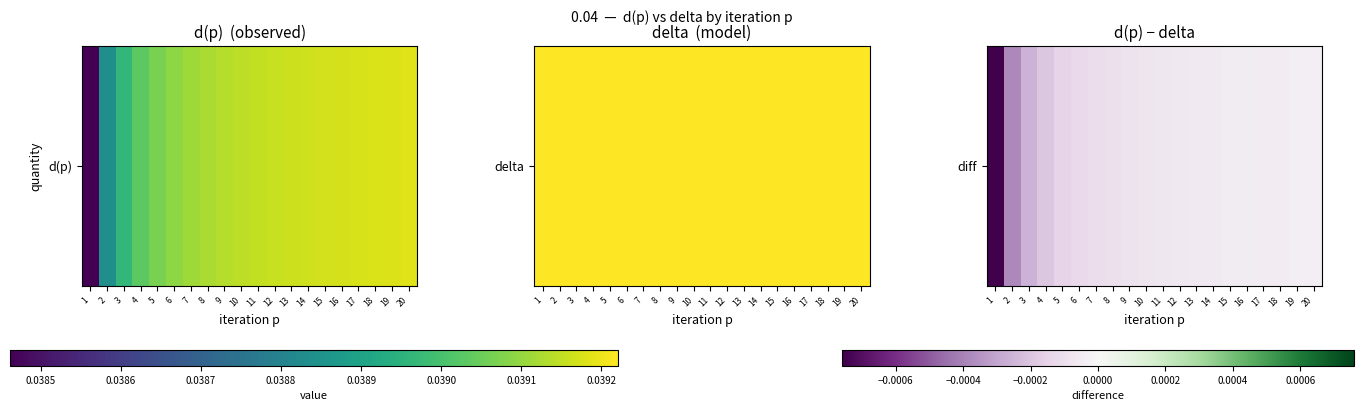

True or false: the data shows -0.0 at 13.

True